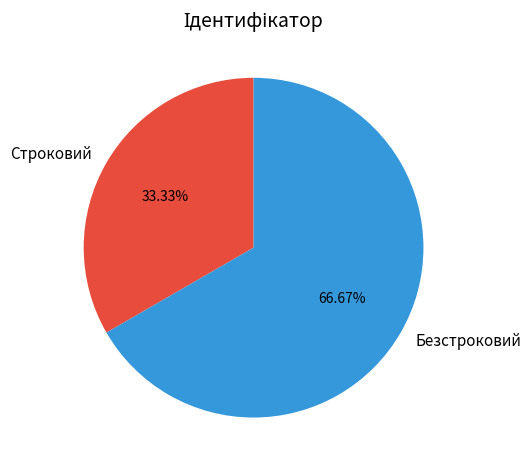

To the nearest percent, what is the difference between the Строковий and Безстроковий slice percentages?

33%